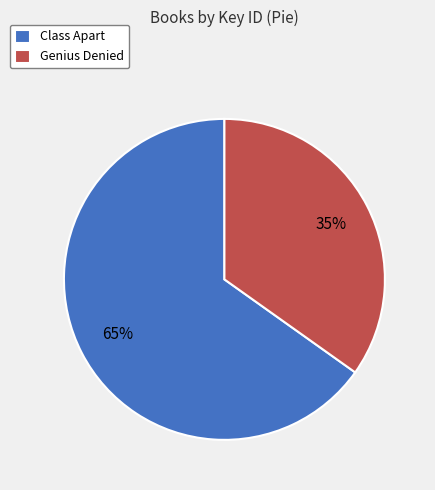

What is the largest slice in the pie chart?

Class Apart